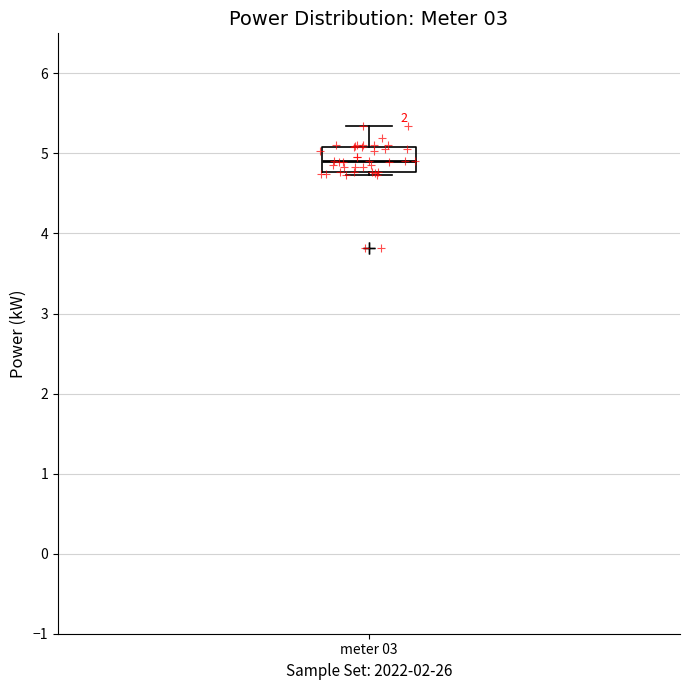

Transcribe this box plot: give where the median line is, the range the box spans, and where the two whiskers end, as read against the y-axis. The values are not printed on the chart, so give them approximately, as read against the axis.

median 4.9, box 4.8 to 5.1, whiskers 4.7 to 5.3